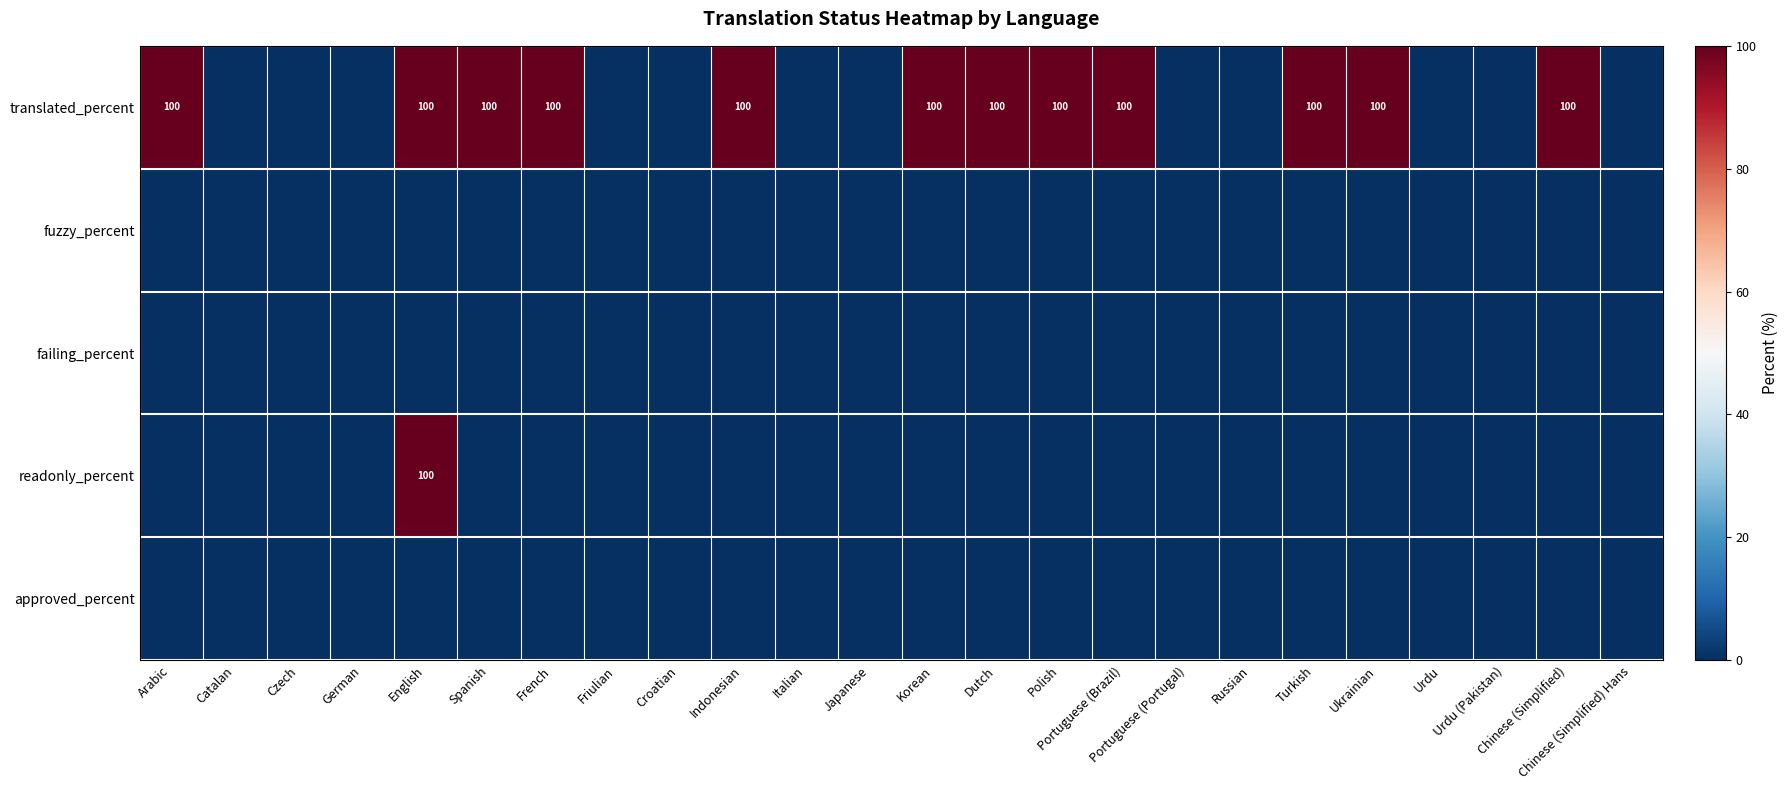

Which series has the largest total across all categories?

translated_percent